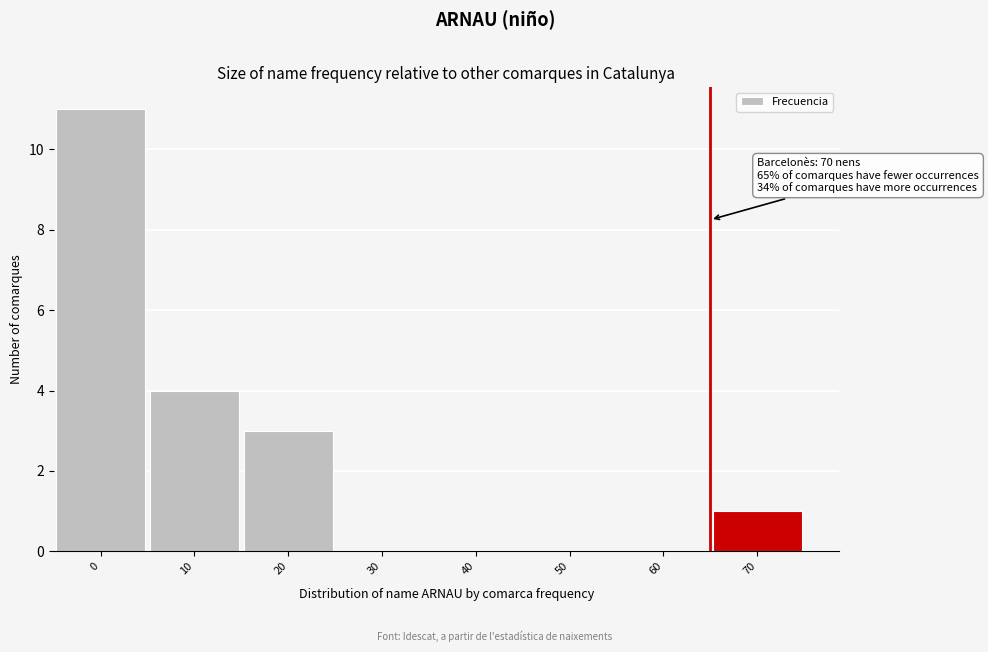

Reading left to right, list all the values displayed in this chart.

0=11	10=4	20=3	30=0	40=0	50=0	60=0	70=1